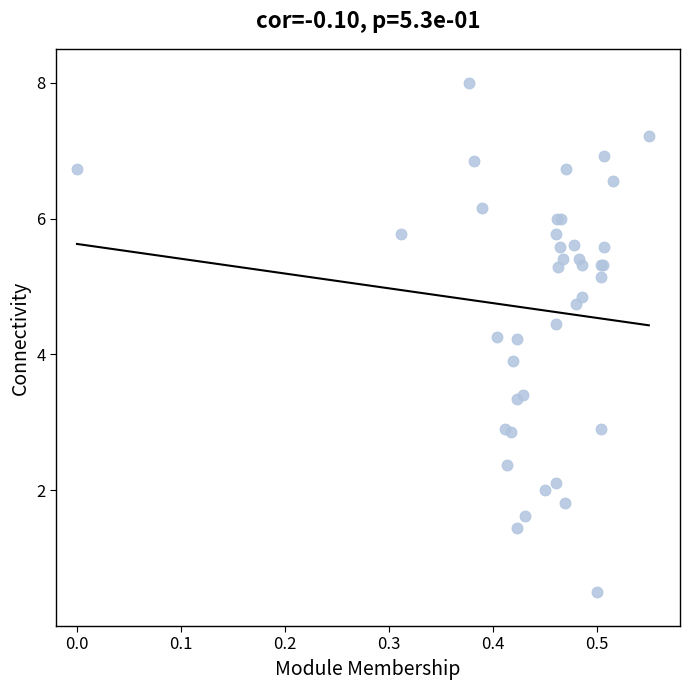

What Y value in the scatter plot is closest to 4?

3.9